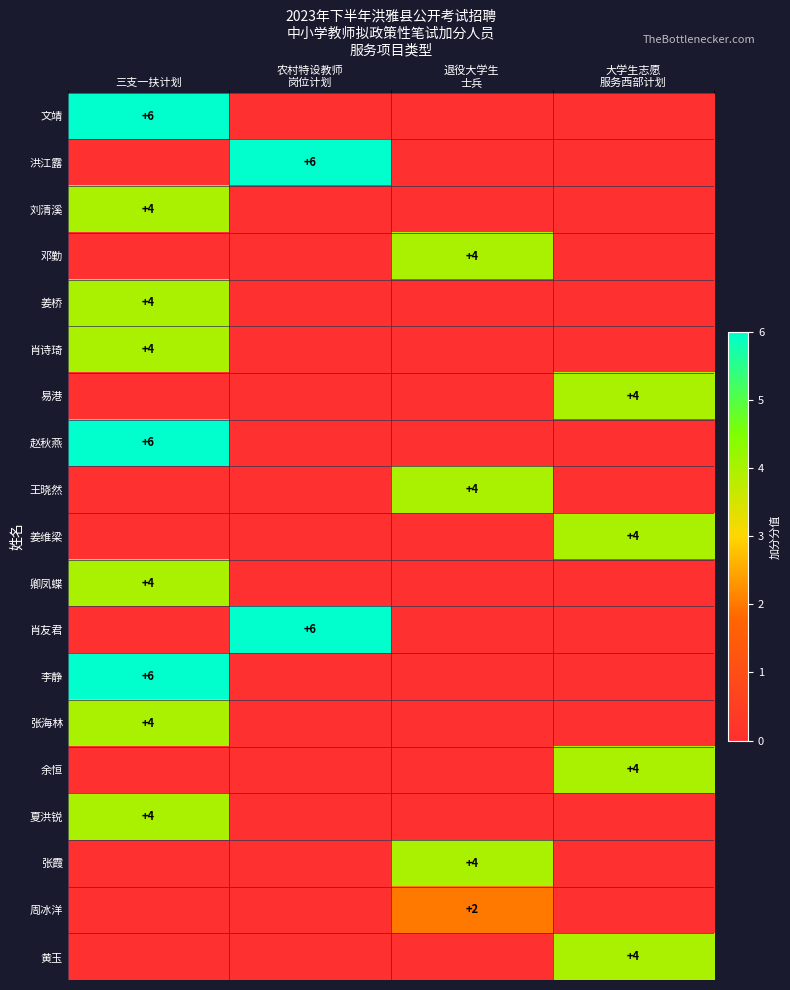

Is it true that 姜桥 equals 6 at 三支一扶计划?

False